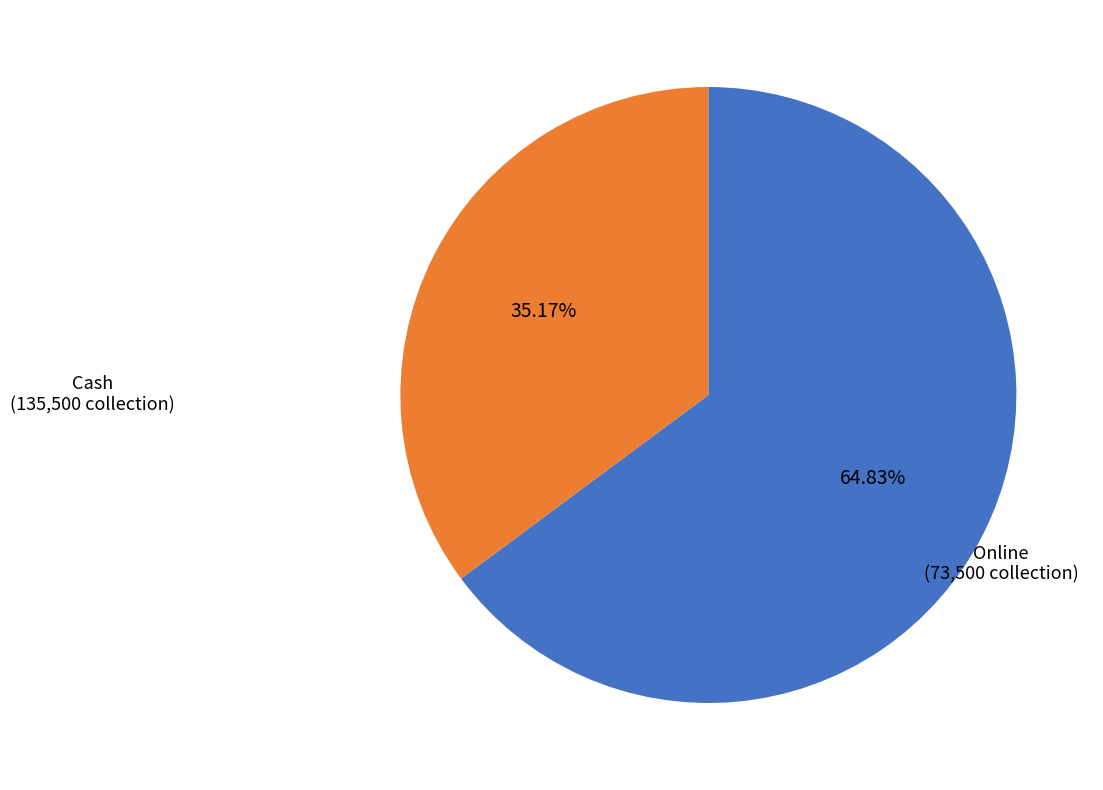

What is the largest slice in the pie chart?

Cash